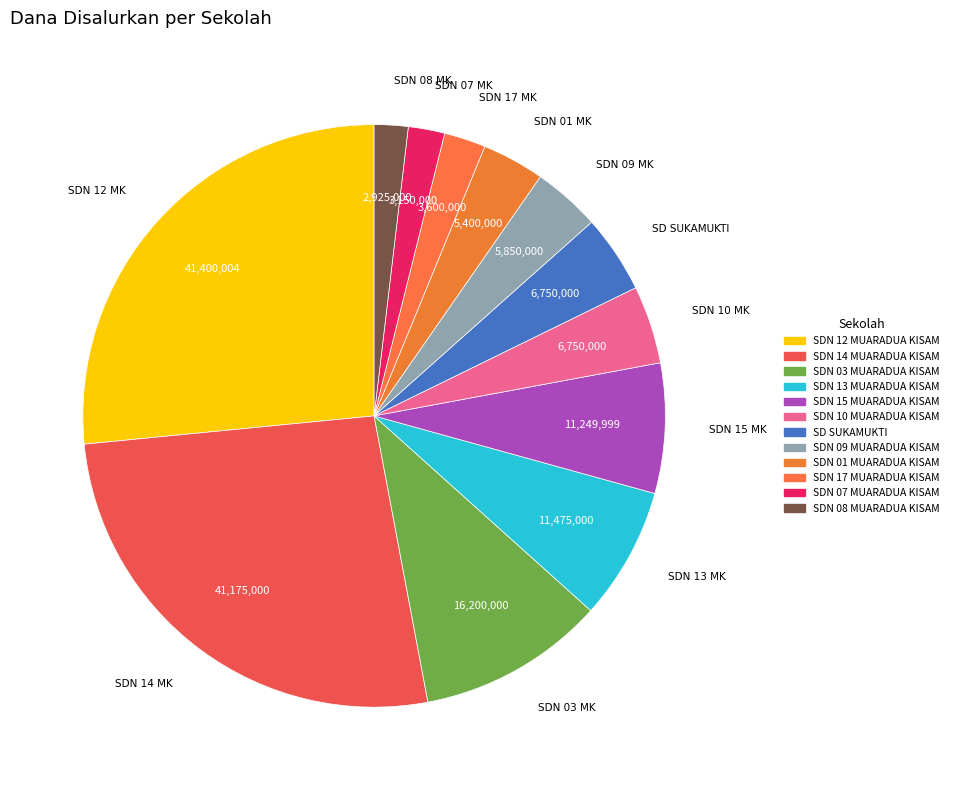

Which slice is the largest?

SDN 12 MUARADUA KISAM